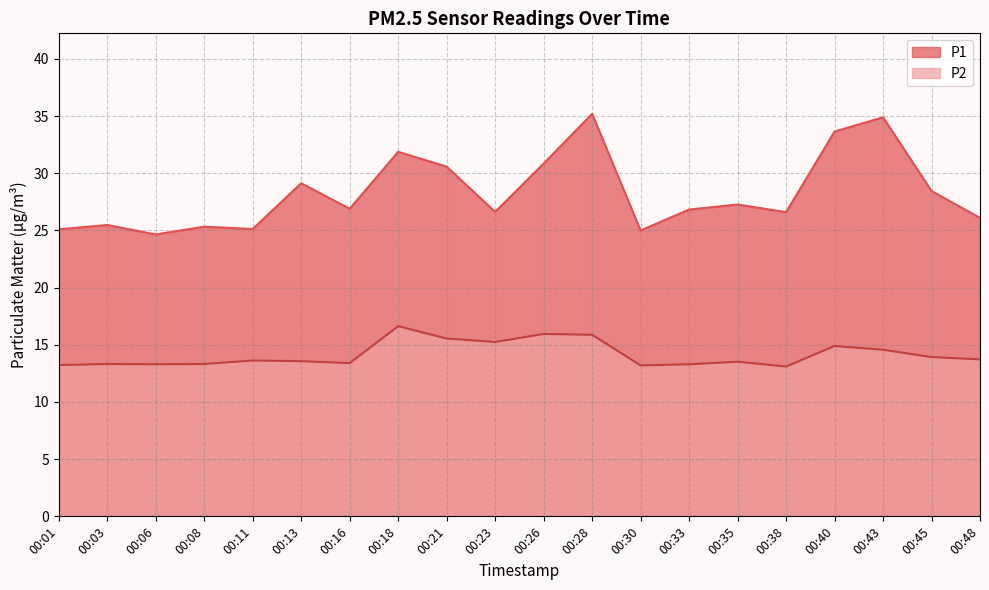

Rank the series at 00:13 from lowest to highest value.

P2, P1